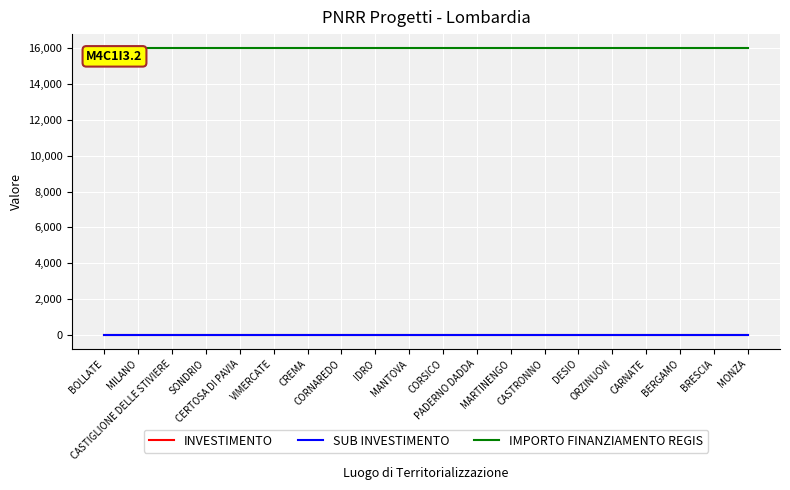

What is the smallest value displayed?

3.2